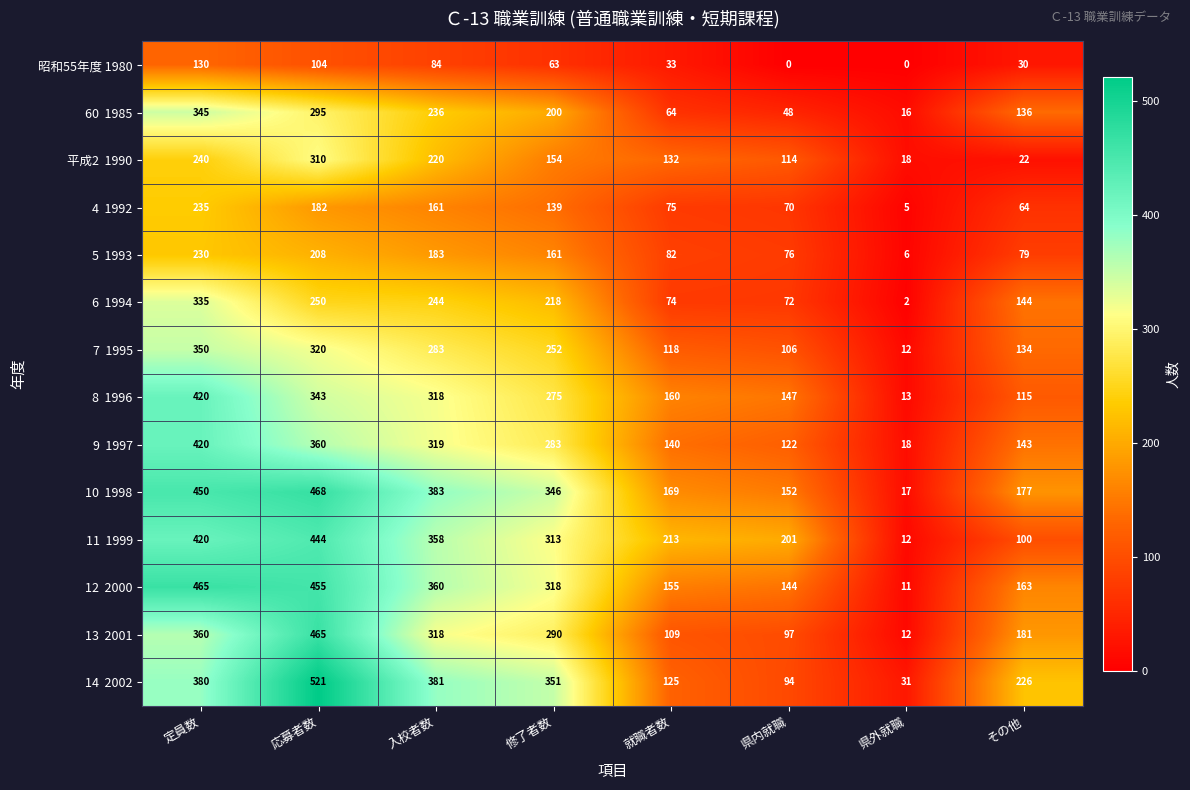

What is the sum of all 昭和55年度 1980 values?

444